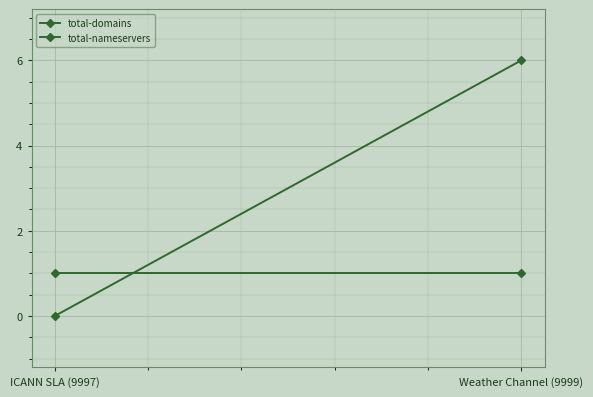

Between ICANN SLA (9997) and Weather Channel (9999), which series saw the biggest shift?

total-nameservers